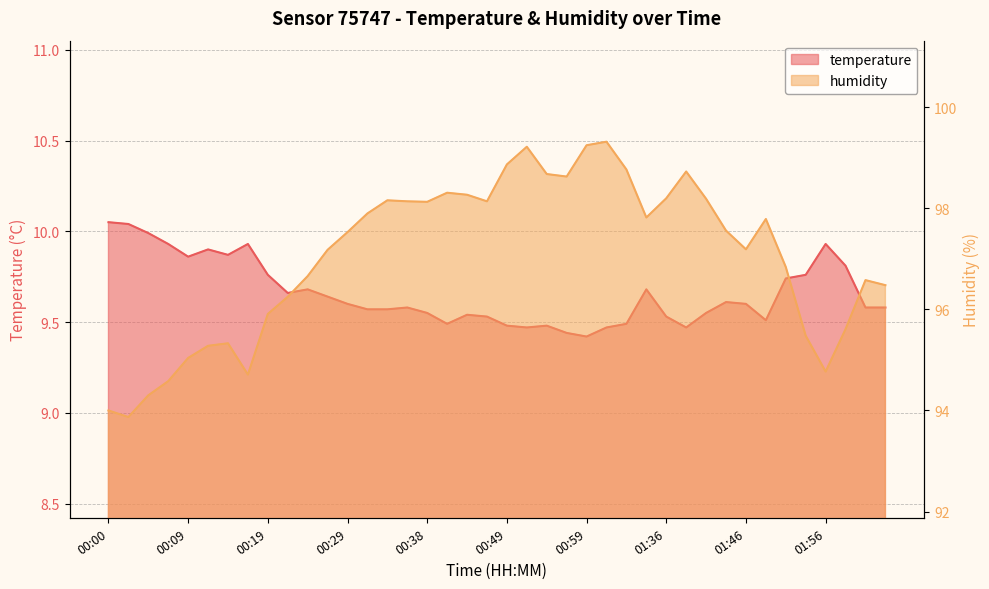

Rank the categories by temperature value from highest to lowest.

00:00, 00:02, 00:04, 00:07, 00:17, 01:56, 00:12, 00:14, 00:09, 01:59, 00:19, 01:54, 01:51, 00:24, 01:15, 00:21, 00:26, 01:44, 00:29, 01:46, 00:36, 02:01, 02:04, 00:31, 00:34, 00:38, 01:41, 00:44, 00:46, 01:36, 01:49, 00:41, 01:04, 00:49, 00:54, 00:51, 01:01, 01:39, 00:56, 00:59